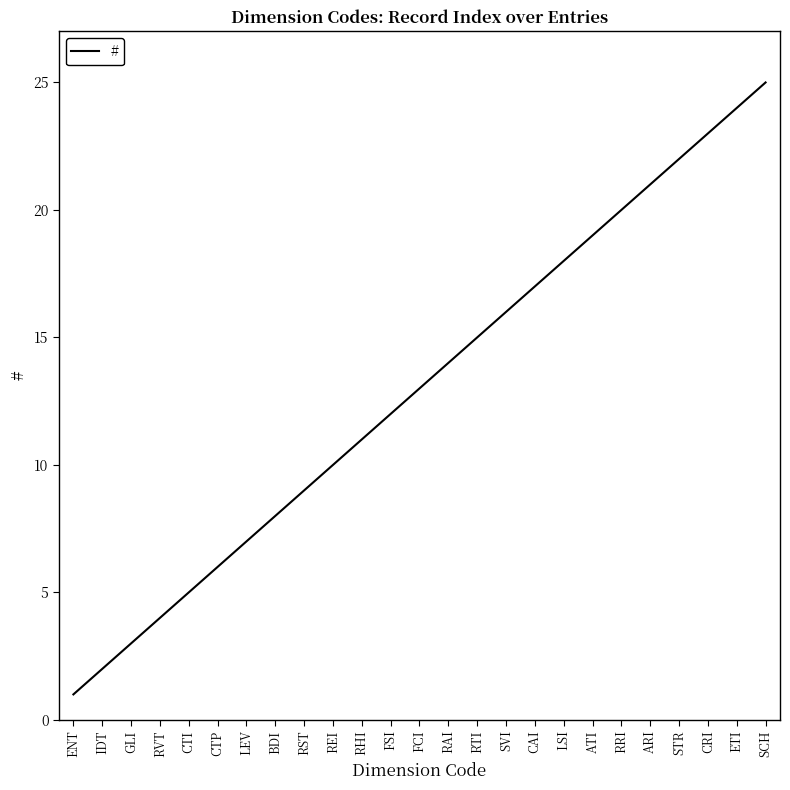

Reading left to right, list all the values displayed in this chart.

ENT=1	IDT=2	GLI=3	RVT=4	CTI=5	CTP=6	LEV=7	BDI=8	RST=9	REI=10	RHI=11	FSI=12	FCI=13	RAI=14	RTI=15	SVI=16	CAI=17	LSI=18	ATI=19	RRI=20	ARI=21	STR=22	CRI=23	ETI=24	SCH=25